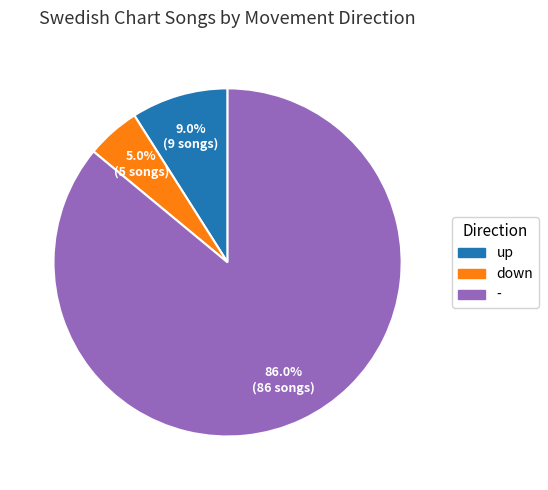

Which slice represents more than half of the pie?

-